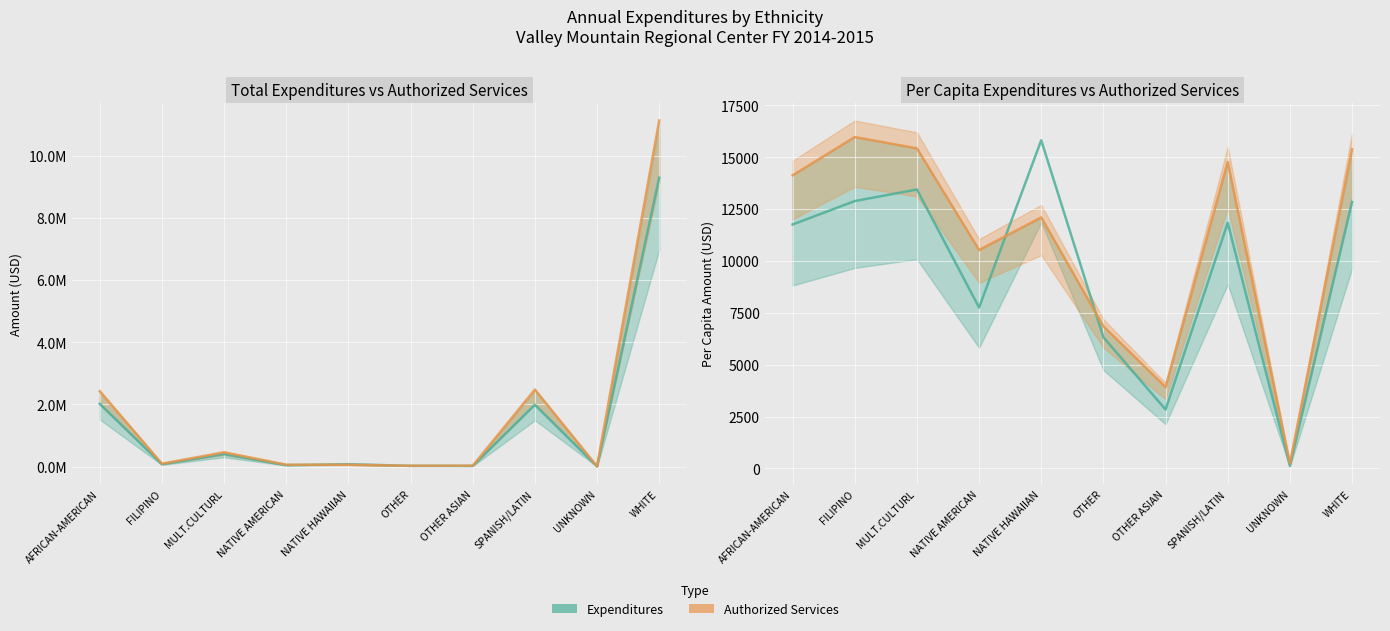

Where do Total Authorized Services and Total Expenditures first cross each other?

NATIVE AMERICAN and NATIVE HAWAIIAN